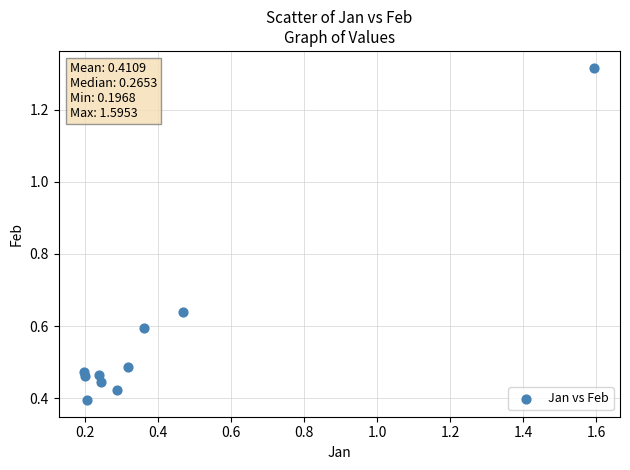

What is the range of Y values (max minus min)?

0.9